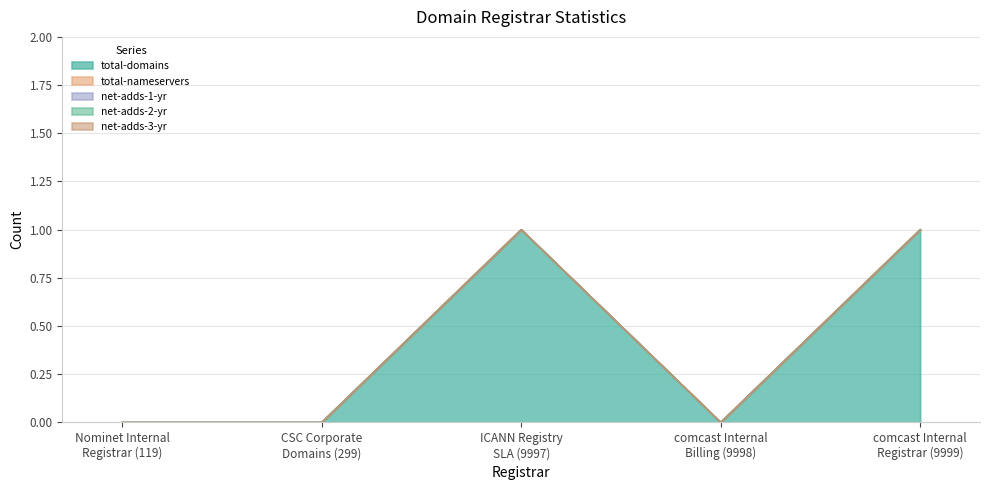

What position from the right is CSC Corporate
Domains (299)?

4